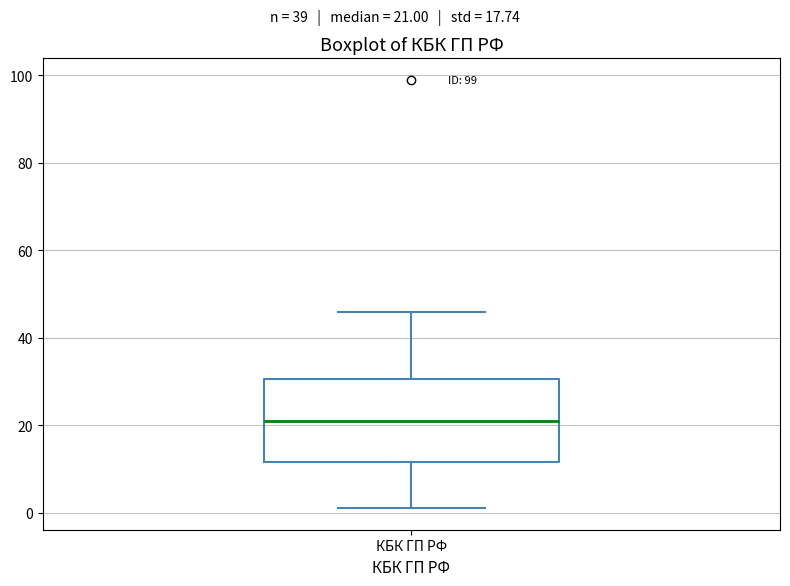

Where does the median line of the box for КБК ГП РФ sit on the y-axis? The values are not printed on the chart, so give them approximately, as read against the axis.

22